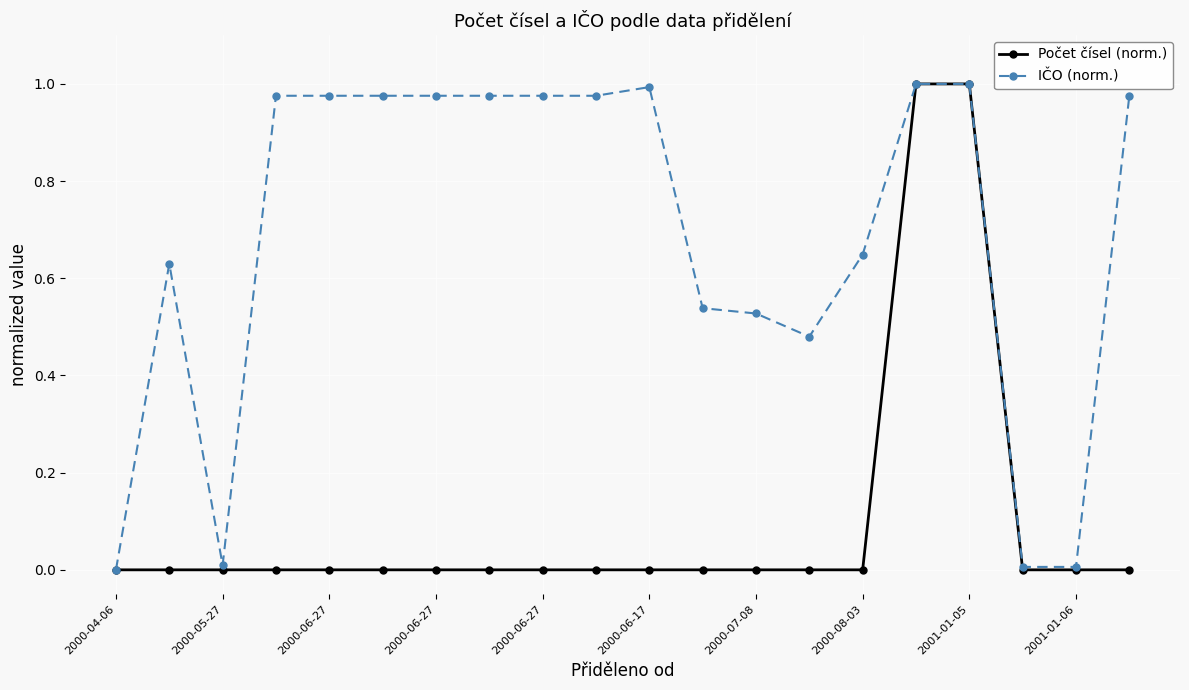

Rank the series by their average value, from lowest to highest.

Počet čísel (norm.), IČO (norm.)